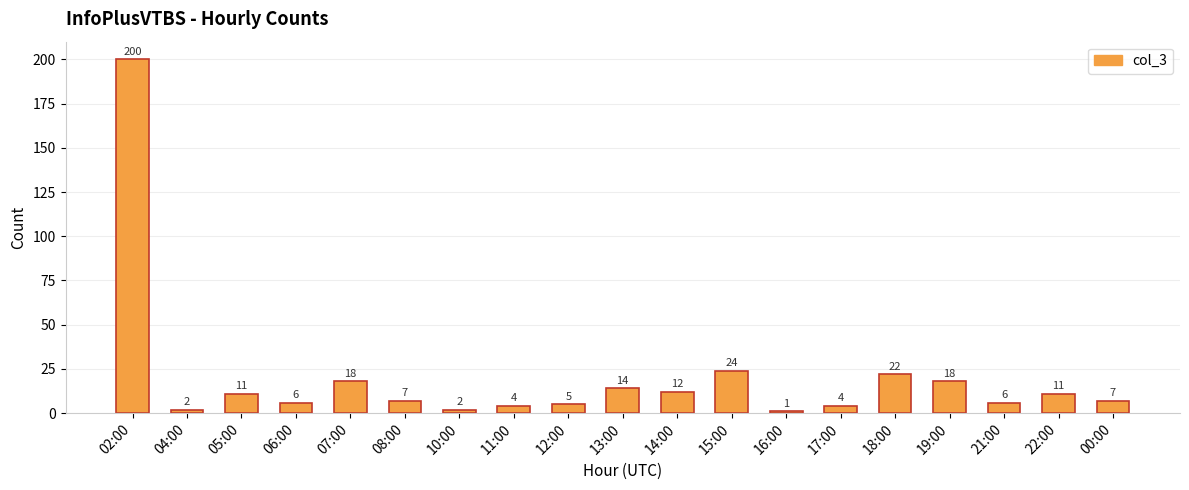

Reading left to right, transcribe all the data shown in this chart.

02:00=200	04:00=2	05:00=11	06:00=6	07:00=18	08:00=7	10:00=2	11:00=4	12:00=5	13:00=14	14:00=12	15:00=24	16:00=1	17:00=4	18:00=22	19:00=18	21:00=6	22:00=11	00:00=7